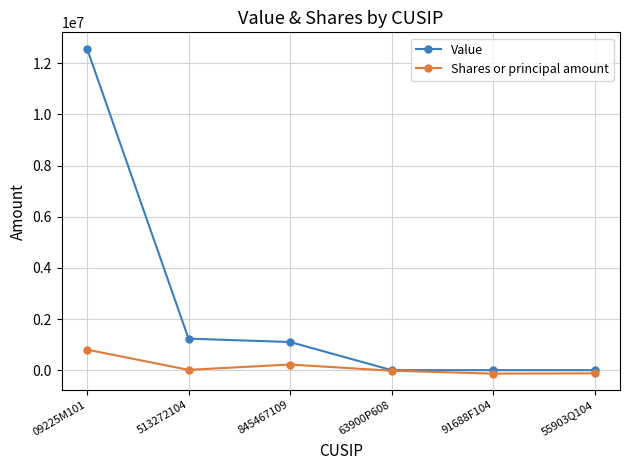

Is it true that Shares or principal amount equals 251268 at 09225M101?

False